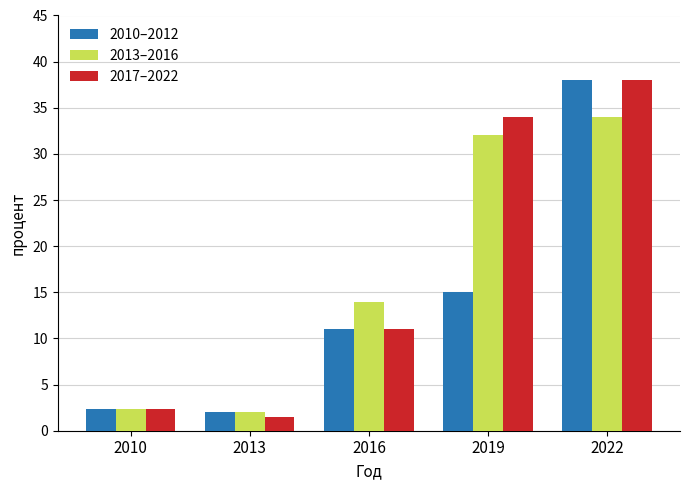

Which series has the largest total across all categories?

2017–2022